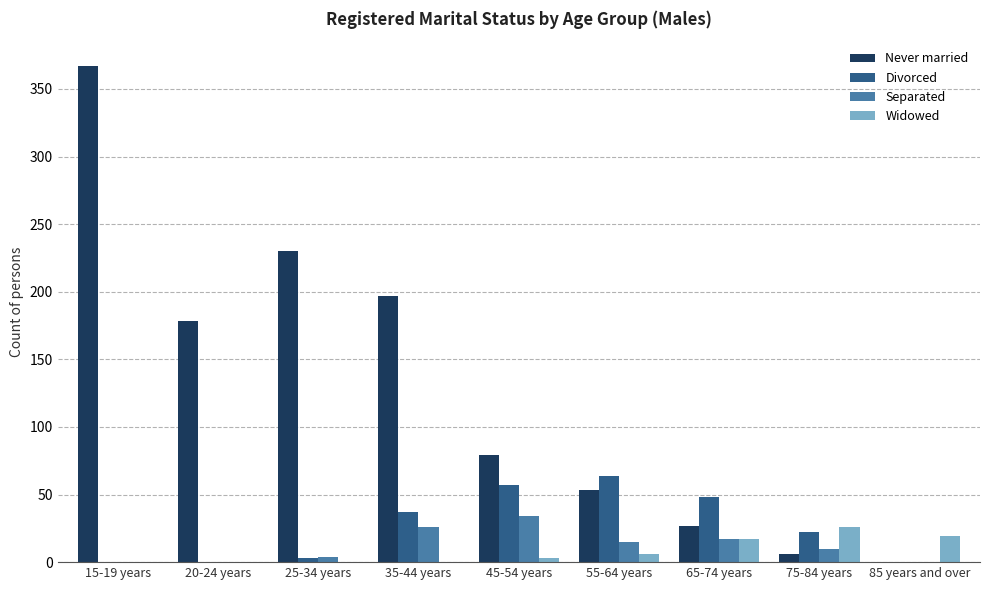

Is the value of Separated at 25-34 years greater than the value of Widowed at 65-74 years?

No